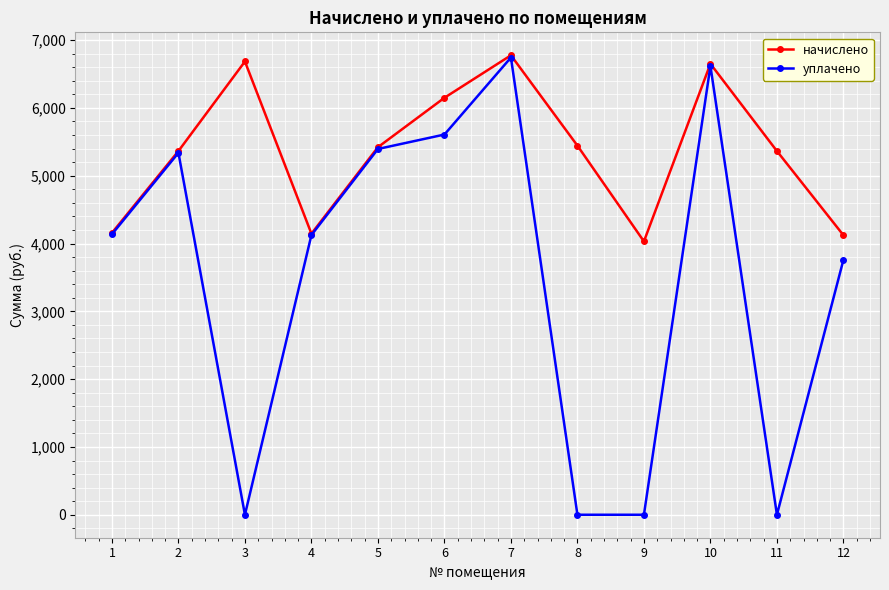

What are all the series names shown in the legend?

начислено, уплачено